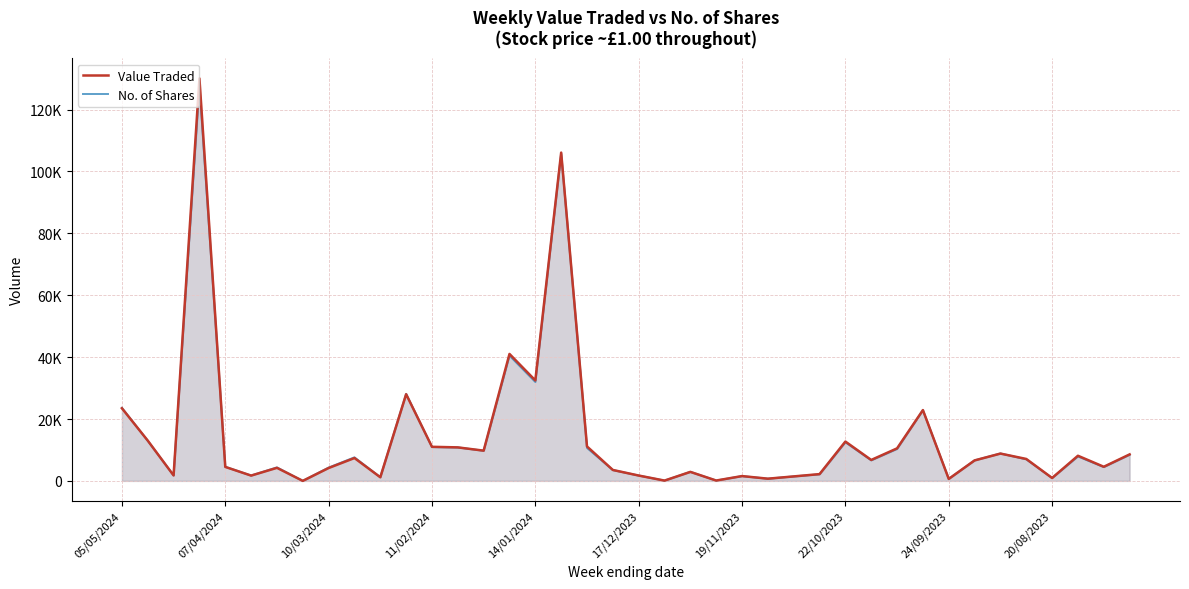

What is the minimum value shown in the chart?

12